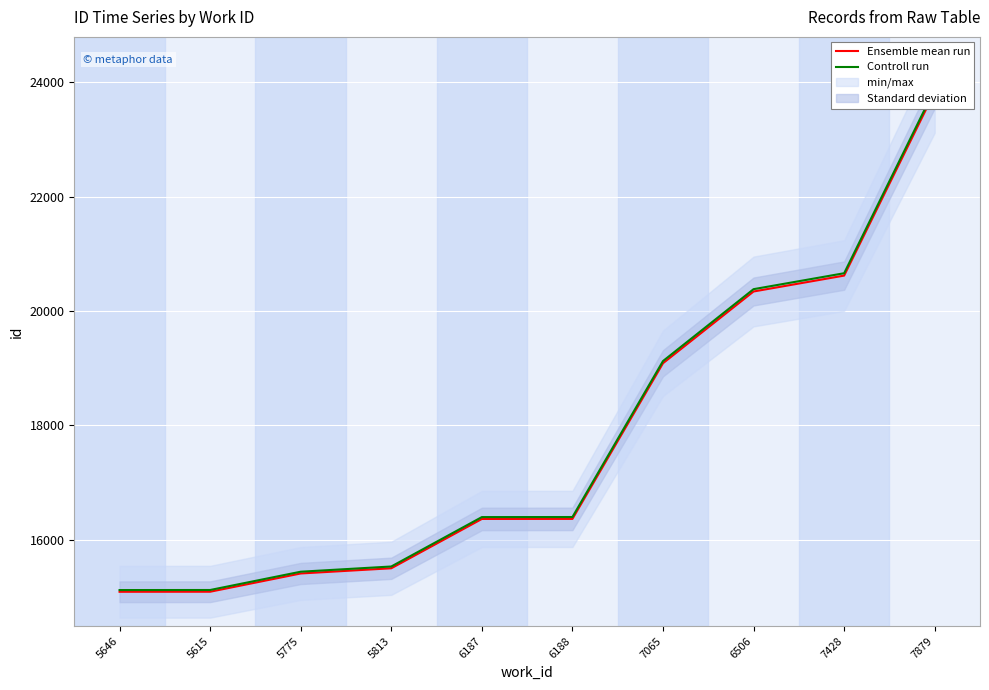

What is the value of the Controll run point at the 8th from the left?

20381.7